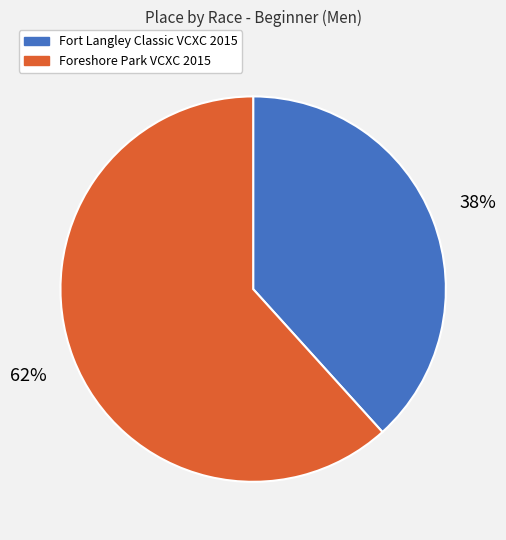

To the nearest percent, what portion does Fort Langley Classic VCXC 2015 represent?

38%